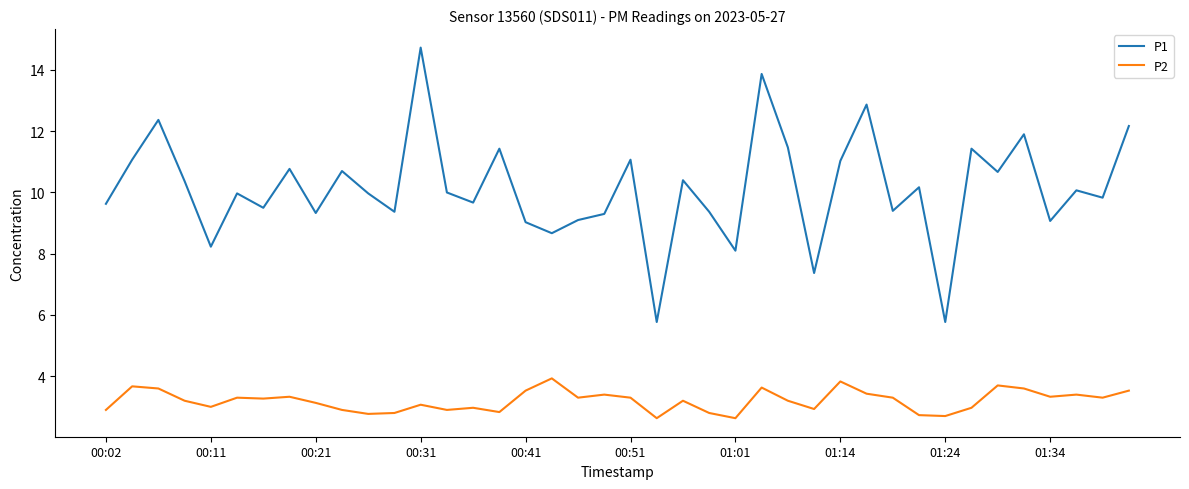

What is the minimum value shown in the chart?

2.6